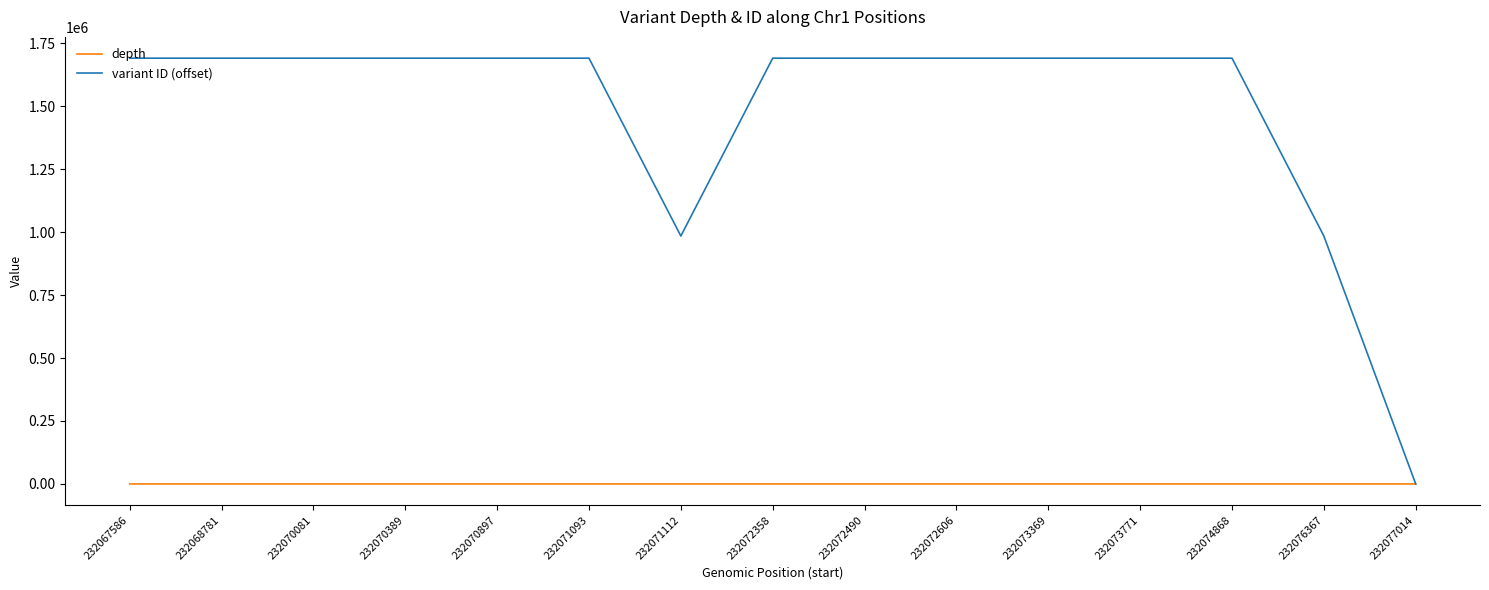

How many lines are shown in the chart?

2